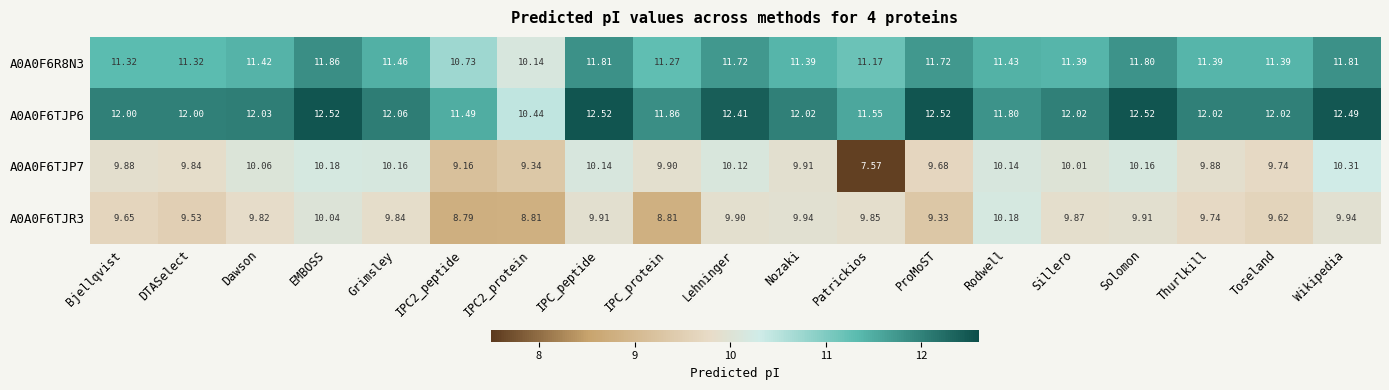

Which category has the highest value in the A0A0F6TJR3 series?

Rodwell